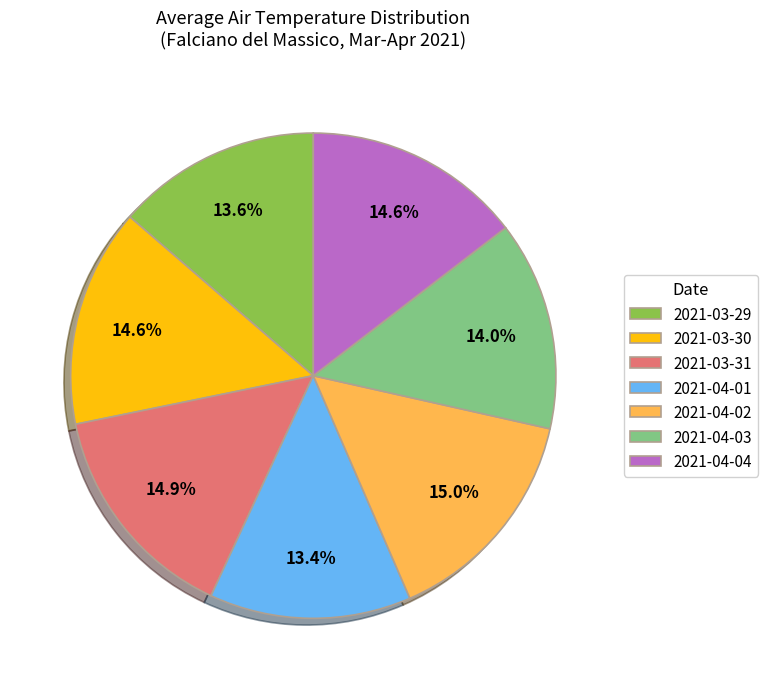

The 2021-03-31 slice represents 15% of the pie. True or false?

True